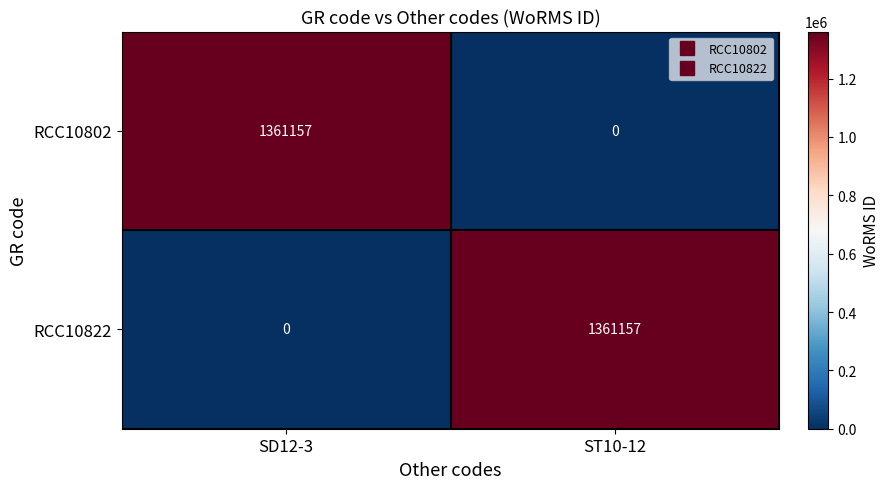

What is the total value across all series at ST10-12?

1361157